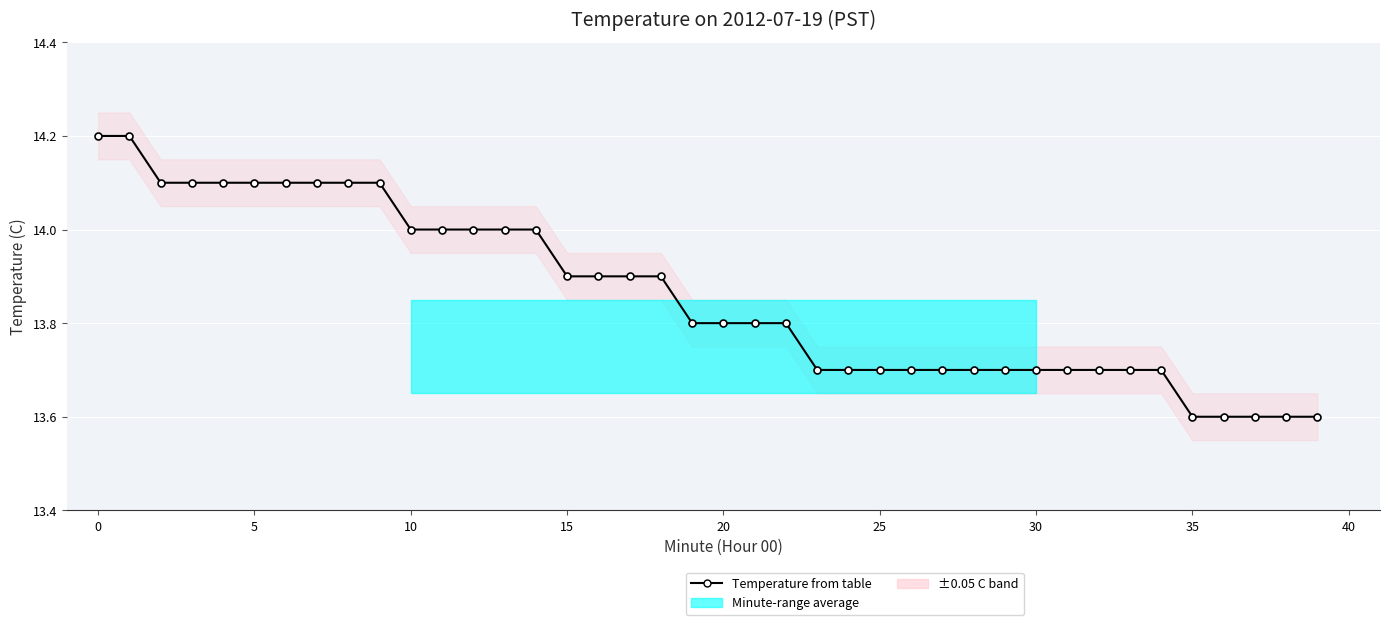

What is the label of the 28th point from the left?

27